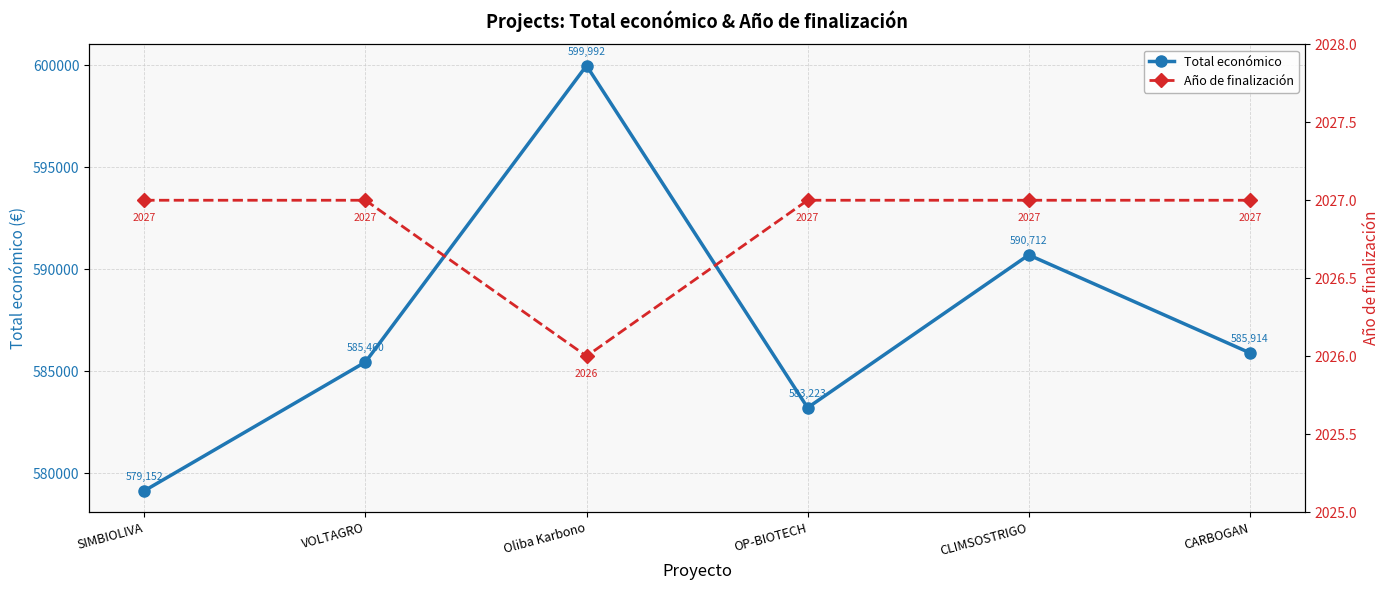

What is the label of the 6th point from the left?

CARBOGAN